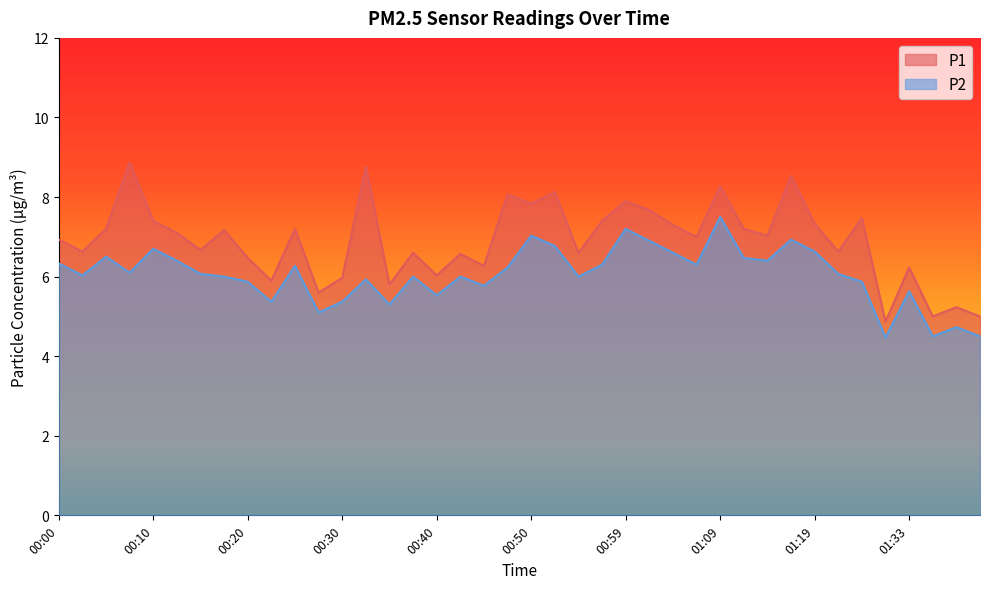

True or false: P2 has a value of 3.4 at 00:18.

False